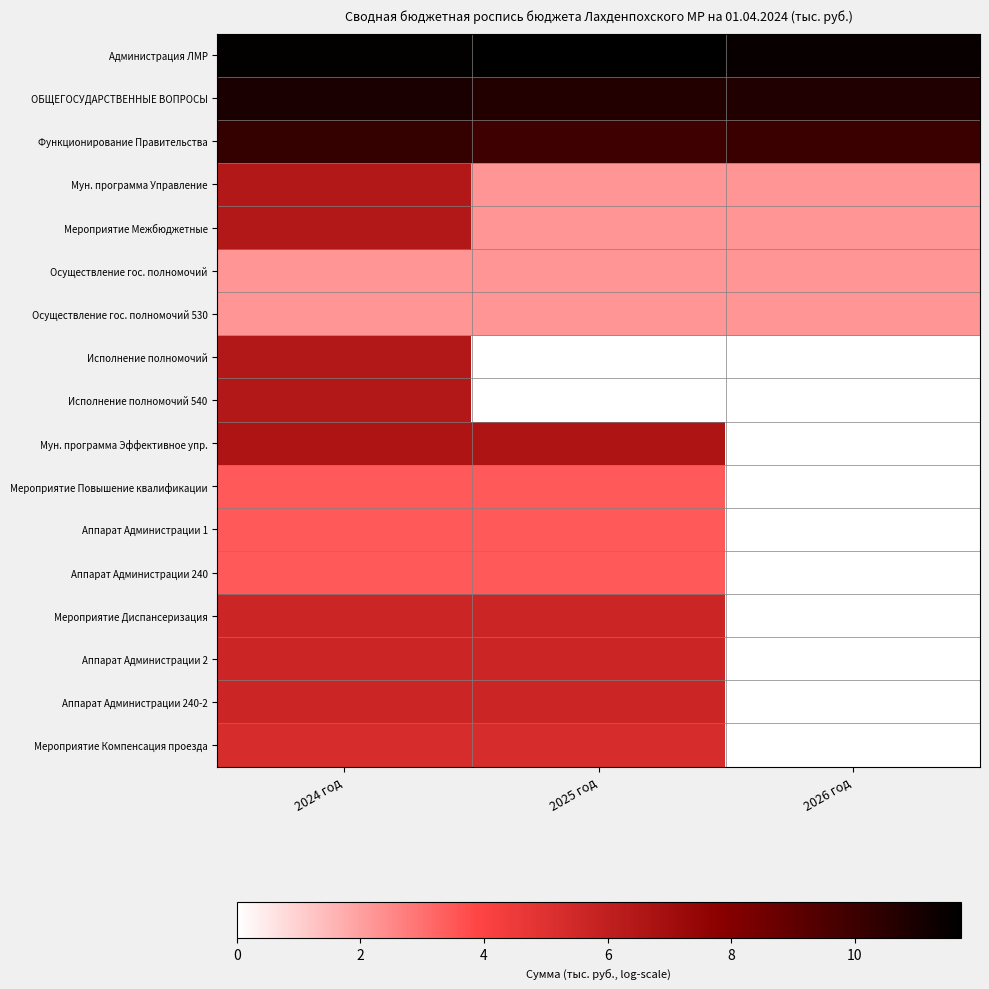

Reading left to right, transcribe all the data shown in this chart.

Администрация ЛМР: 2024 год=11.6	2025 год=11.7	2026 год=11.5
ОБЩЕГОСУДАРСТВЕННЫЕ ВОПРОСЫ: 2024 год=11.0	2025 год=10.7	2026 год=10.8
Функционирование Правительства: 2024 год=10.2	2025 год=10.0	2026 год=10.0
Мун. программа Управление: 2024 год=6.4	2025 год=2.2	2026 год=2.2
Мероприятие Межбюджетные: 2024 год=6.4	2025 год=2.2	2026 год=2.2
Осуществление гос. полномочий: 2024 год=2.2	2025 год=2.2	2026 год=2.2
Осуществление гос. полномочий 530: 2024 год=2.2	2025 год=2.2	2026 год=2.2
Исполнение полномочий: 2024 год=6.4	2025 год=0.0	2026 год=0.0
Исполнение полномочий 540: 2024 год=6.4	2025 год=0.0	2026 год=0.0
Мун. программа Эффективное упр.: 2024 год=6.6	2025 год=6.6	2026 год=0.0
Мероприятие Повышение квалификации: 2024 год=3.4	2025 год=3.4	2026 год=0.0
Аппарат Администрации 1: 2024 год=3.4	2025 год=3.4	2026 год=0.0
Аппарат Администрации 240: 2024 год=3.4	2025 год=3.4	2026 год=0.0
Мероприятие Диспансеризация: 2024 год=5.6	2025 год=5.6	2026 год=0.0
Аппарат Администрации 2: 2024 год=5.6	2025 год=5.6	2026 год=0.0
Аппарат Администрации 240-2: 2024 год=5.6	2025 год=5.6	2026 год=0.0
Мероприятие Компенсация проезда: 2024 год=5.3	2025 год=5.3	2026 год=0.0